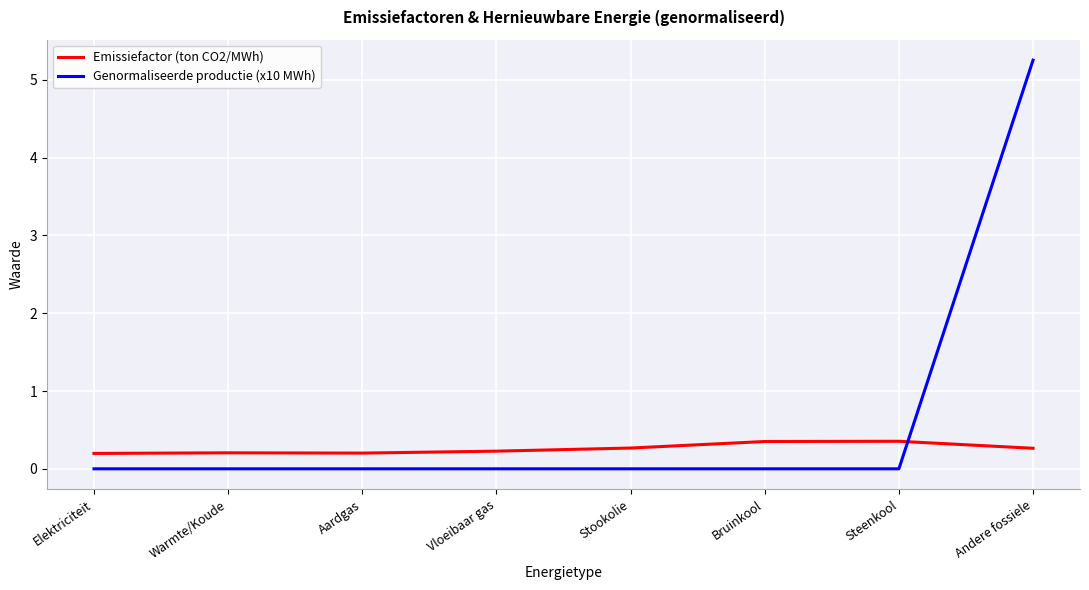

Rank the series by their average value, from highest to lowest.

Genormaliseerde productie (x10 MWh), Emissiefactor (ton CO2/MWh)